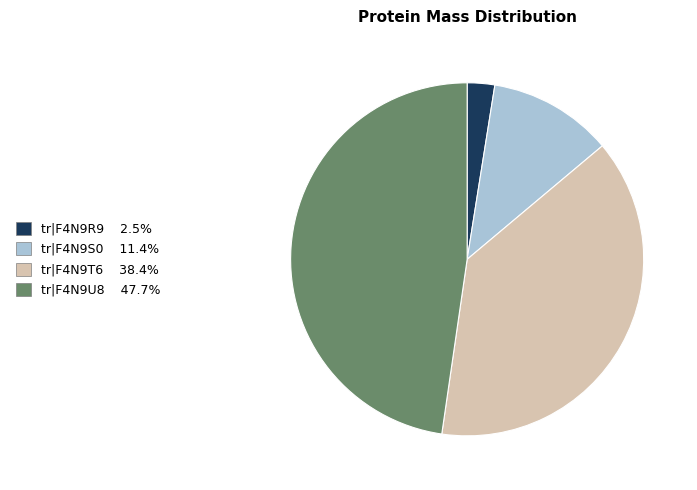

Rank the categories by value from lowest to highest.

tr|F4N9R9, tr|F4N9S0, tr|F4N9T6, tr|F4N9U8